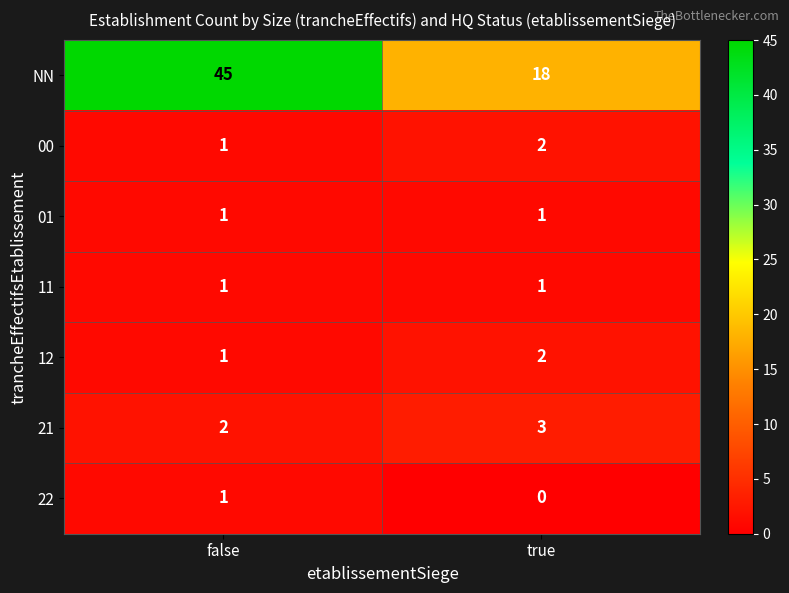

Reading right to left, what are all the values shown in this chart?

NN: 18	45
00: 2	1
01: 1	1
11: 1	1
12: 2	1
21: 3	2
22: 0	1